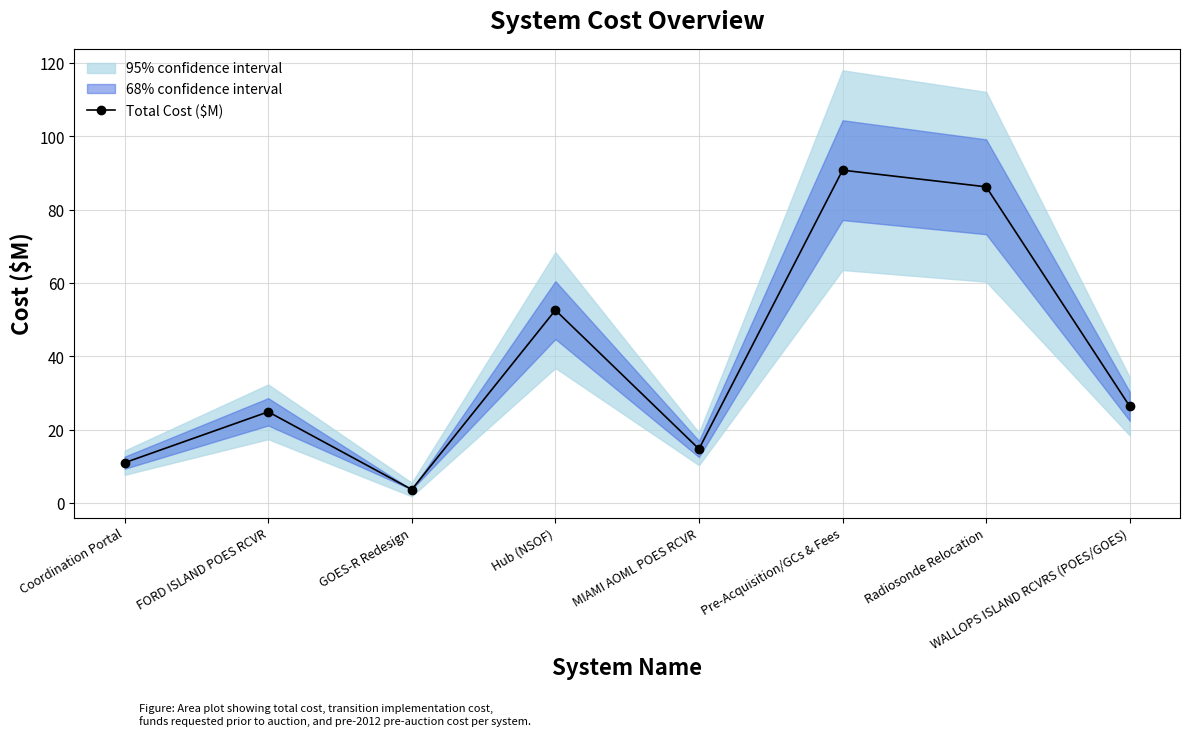

How many values are below 26?

4